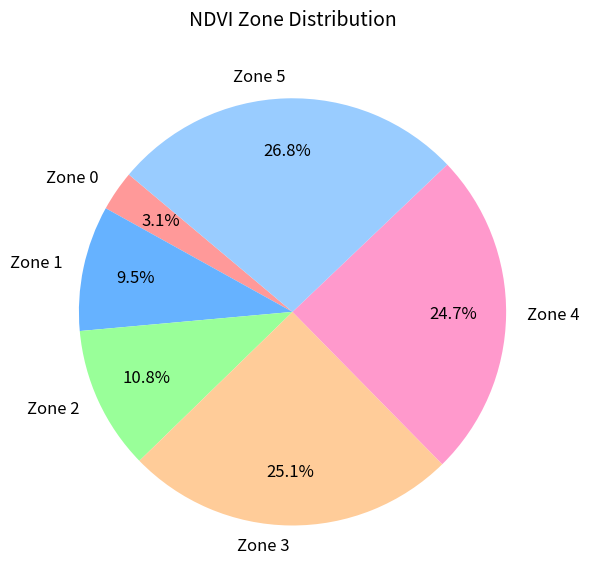

Which slice is the largest?

Zone 5